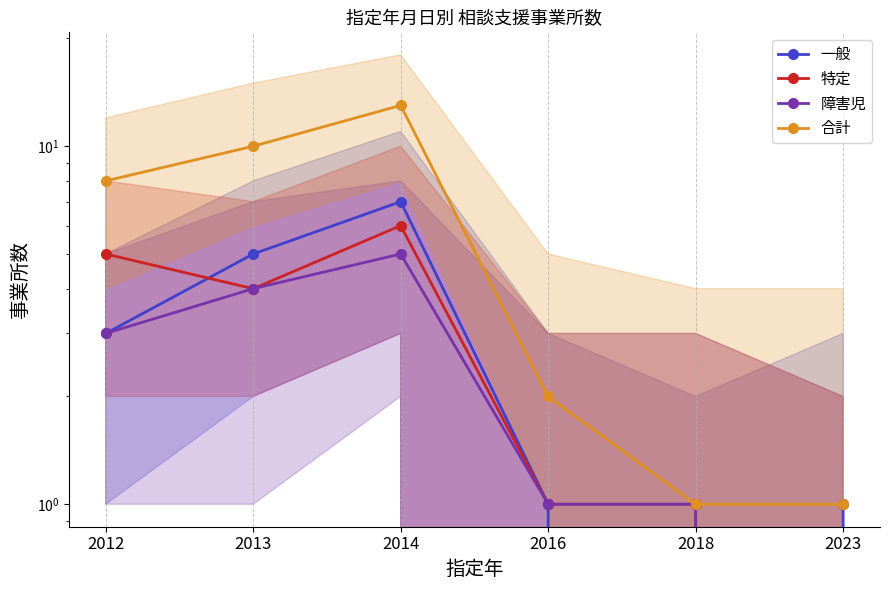

True or false: 障害児 has more than 1 points higher than both neighbors.

False